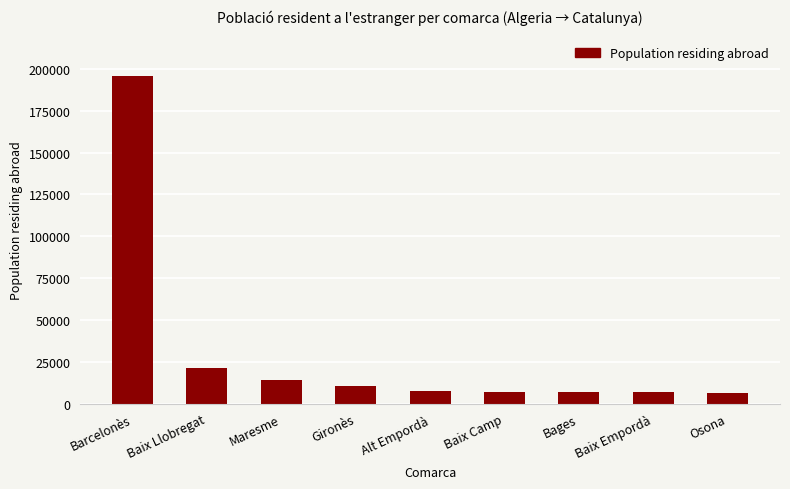

Which label corresponds to the largest value in the chart?

Barcelonès